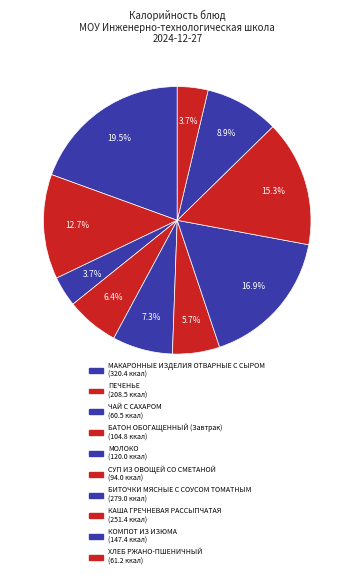

Is СУП ИЗ ОВОЩЕЙ СО СМЕТАНОЙ the majority of the pie?

No